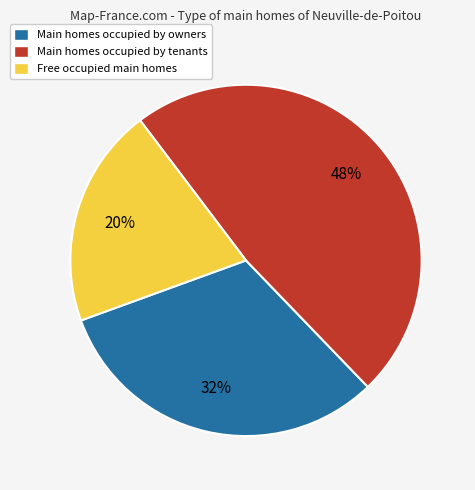

Is there a majority slice in this chart?

No